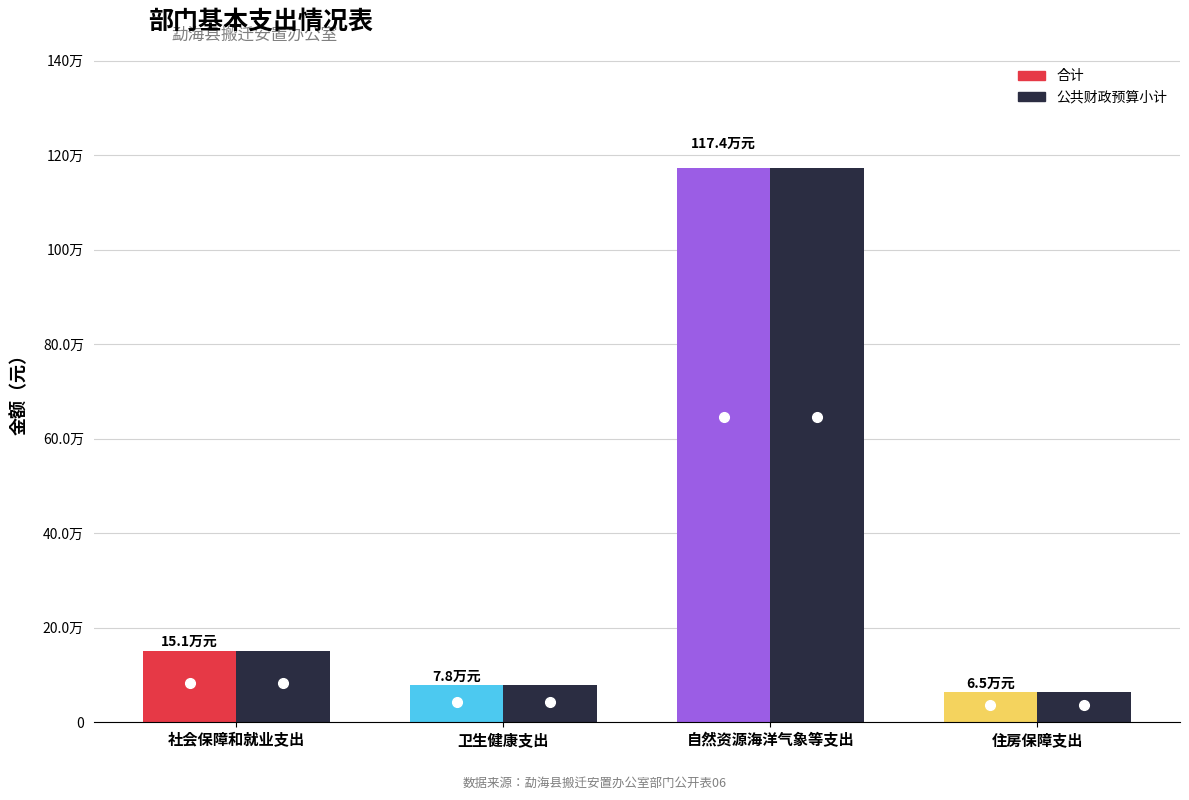

How many data points in 合计 are less than 150669?

2